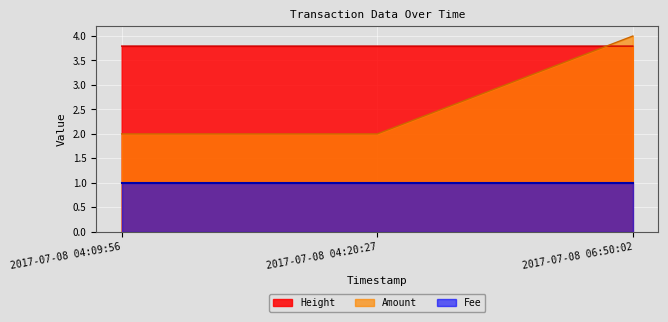

Between 2017-07-08 04:09:56 and 2017-07-08 04:20:27, which series saw the biggest shift?

Height